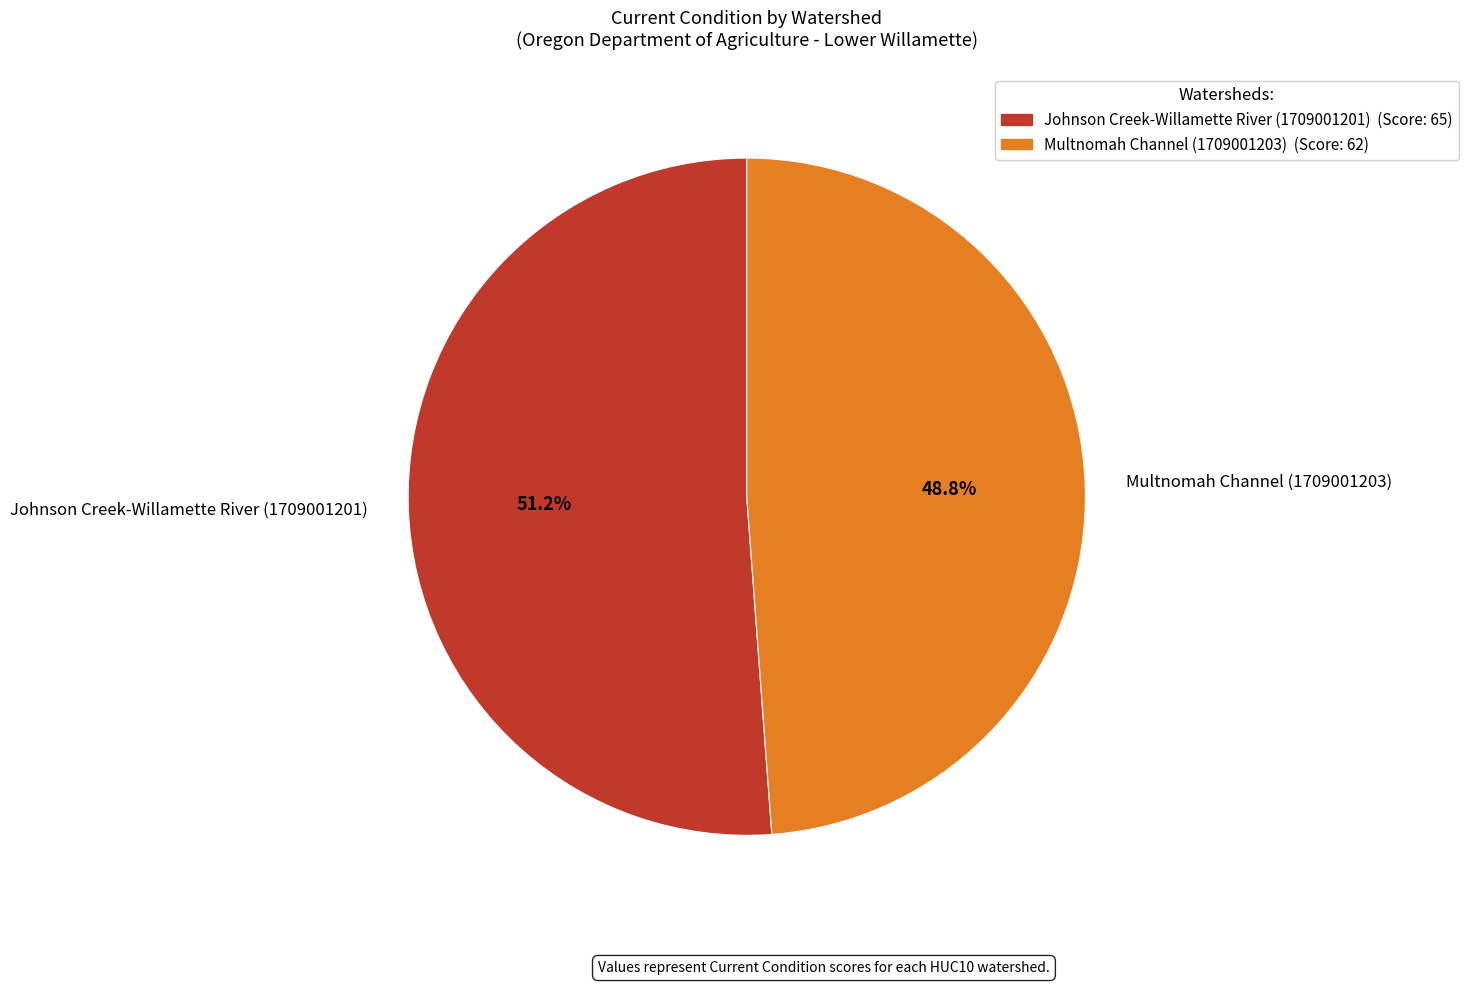

What is the smallest slice in the pie chart?

Multnomah Channel (1709001203)